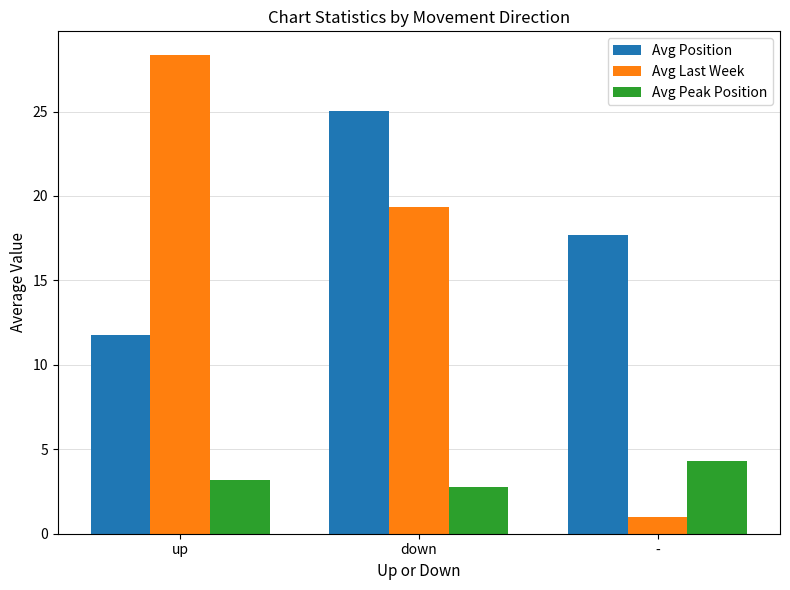

What is the label of the 1st bar from the left?

up